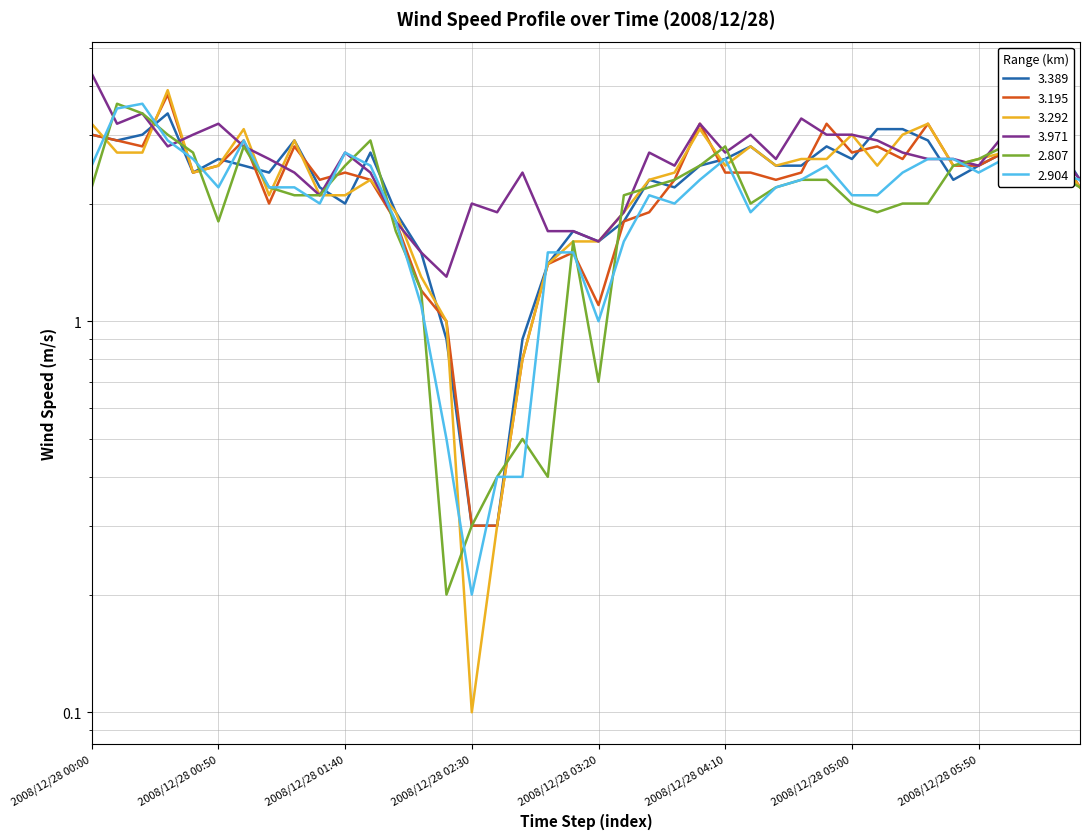

Read the 3.389 value at 2008/12/28 06:20.

2.9